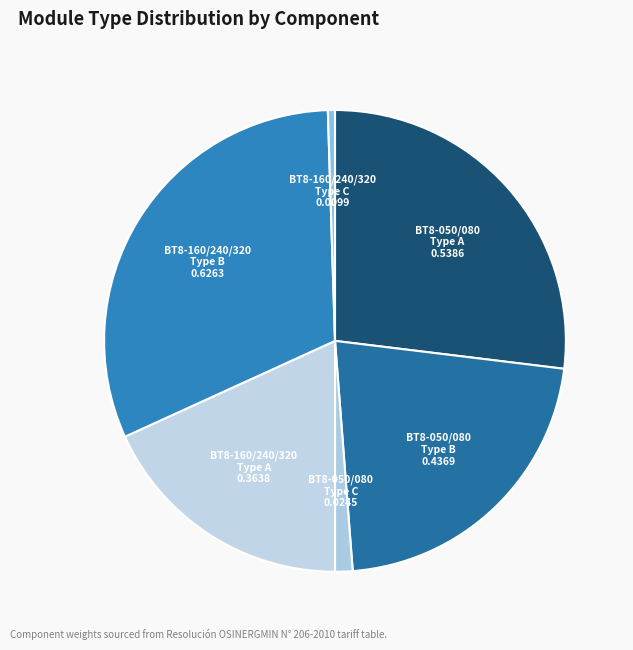

Is the sum of BT8-050/080 Type B and BT8-160/240/320 Type A greater than half?

No